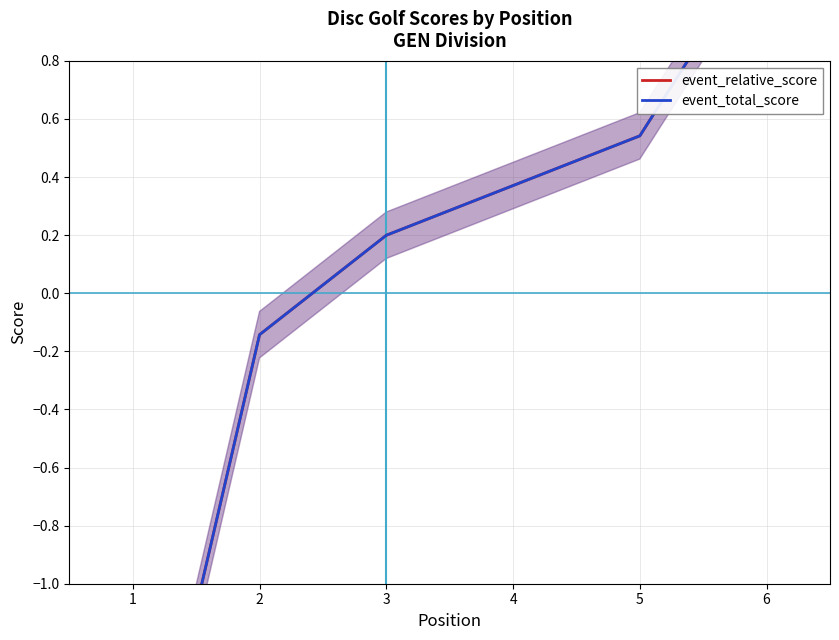

At which category is the sum across all series the highest?

6